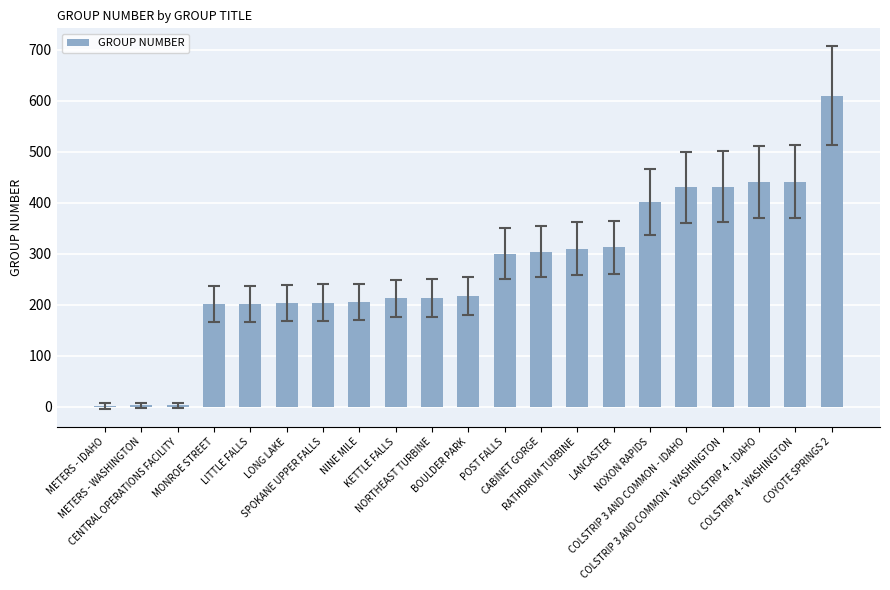

What is the sum of all values?

5640